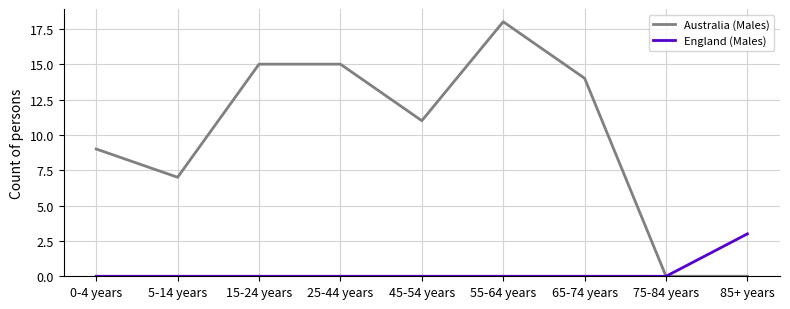

Reading left to right, transcribe all the data shown in this chart.

Australia (Males): 9	7	15	15	11	18	14	0	0
England (Males): 0	0	0	0	0	0	0	0	3